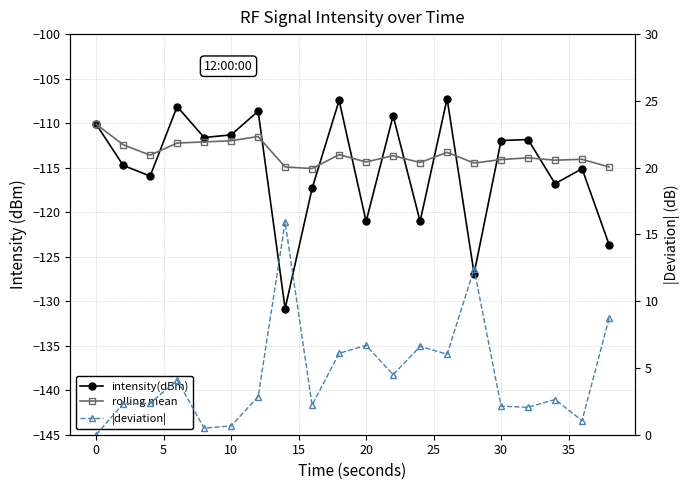

Which series has the largest range (max minus min)?

intensity(dBm)